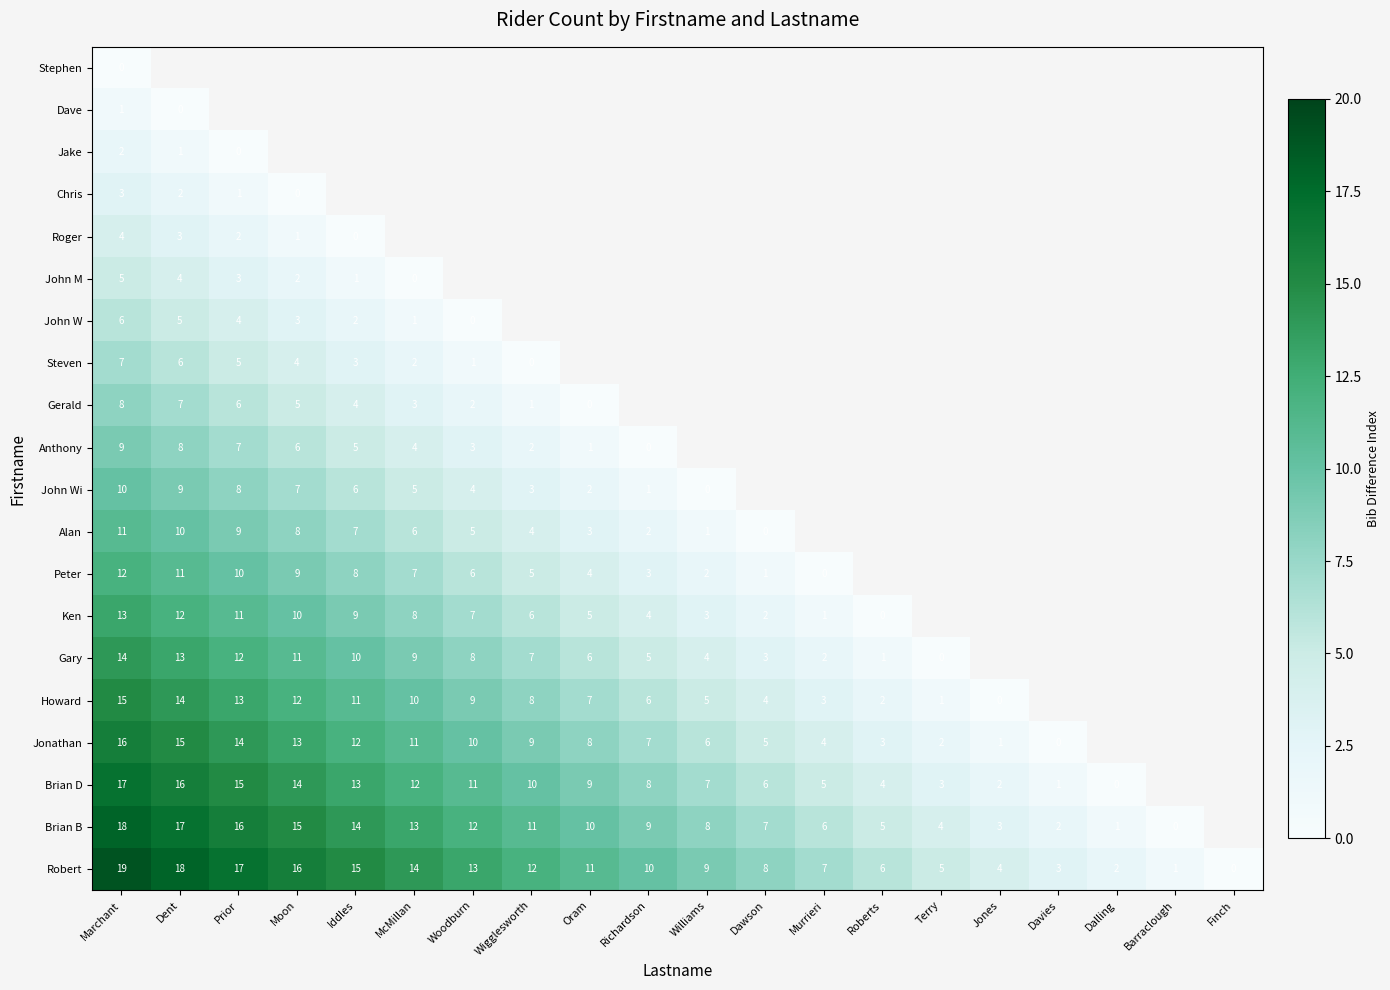

What is the difference between the Brian D values at Marchant and Davies?

16